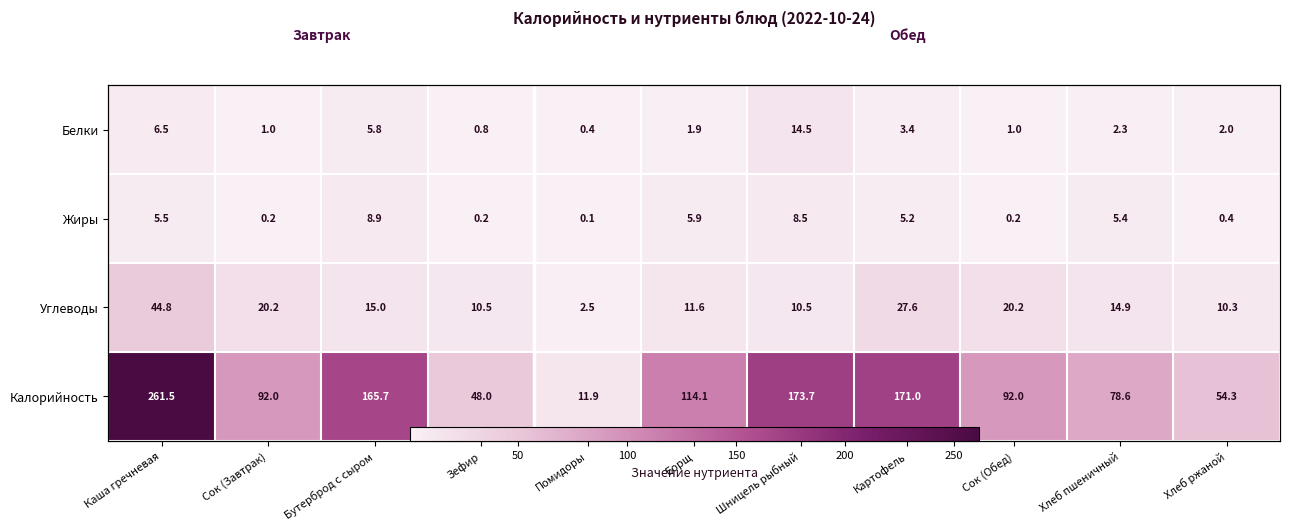

Rank the series at Борщ from highest to lowest value.

Калорийность, Углеводы, Жиры, Белки